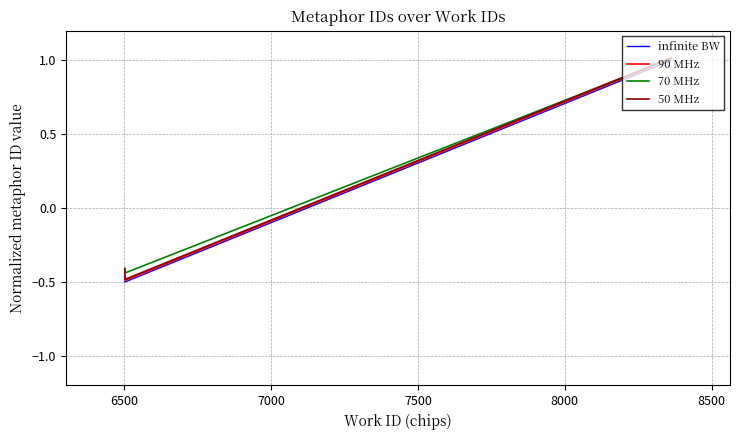

Rank the series by their average value, from lowest to highest.

infinite BW, 90 MHz, 50 MHz, 70 MHz